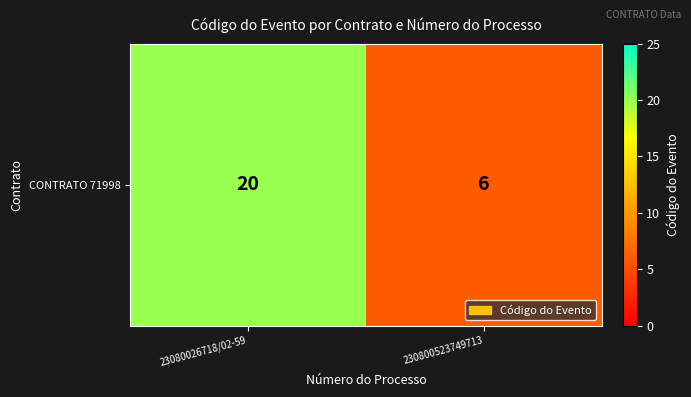

Reading left to right, extract all data points from this chart.

20	6